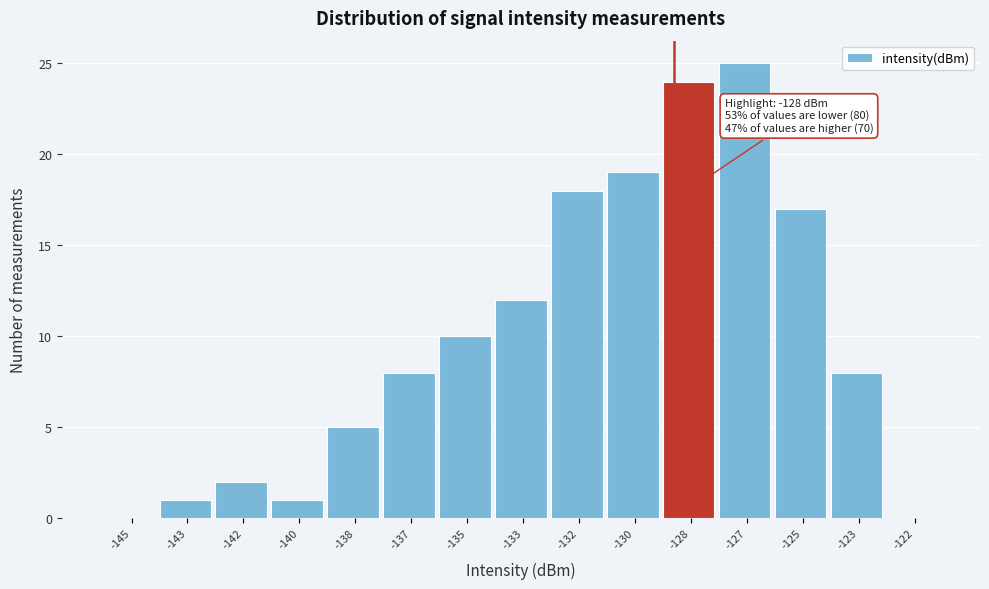

Reading right to left, extract all data points from this chart.

-122=0	-123=8	-125=17	-127=25	-128=24	-130=19	-132=18	-133=12	-135=10	-137=8	-138=5	-140=1	-142=2	-143=1	-145=0